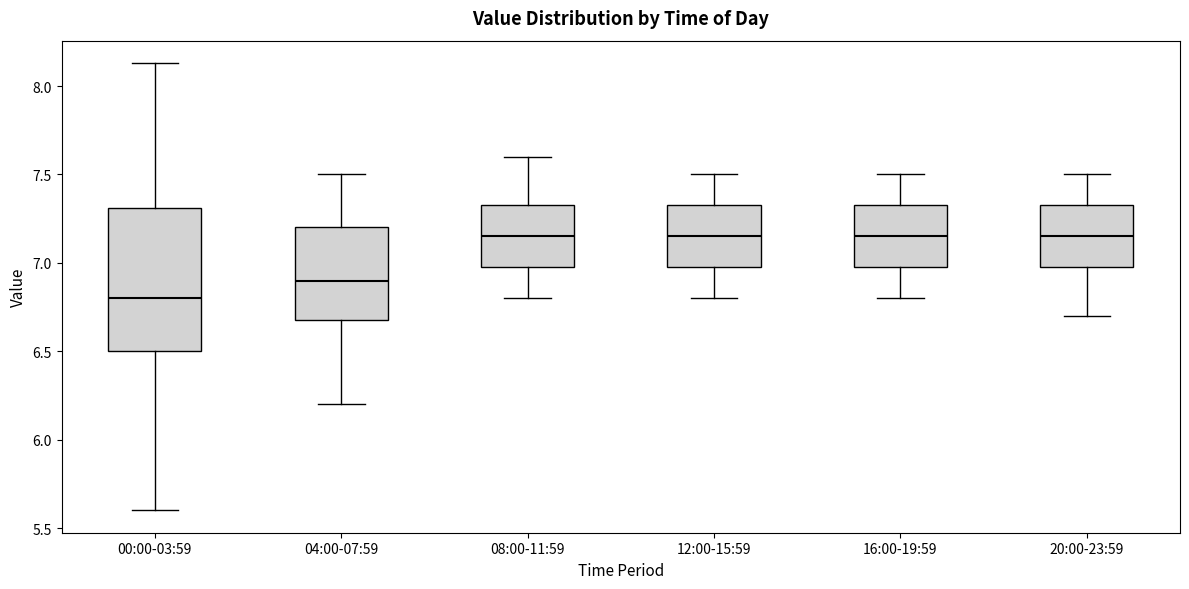

Reading left to right, transcribe this box plot: for each box, give where its median line is, the range the box spans, and where its two whiskers end, as read against the y-axis. The values are not printed on the chart, so give them approximately, as read against the axis.

00:00-03:59: median 6.80, box 6.50 to 7.30, whiskers 5.60 to 8.15
04:00-07:59: median 6.90, box 6.70 to 7.20, whiskers 6.20 to 7.50
08:00-11:59: median 7.15, box 7.00 to 7.35, whiskers 6.80 to 7.60
12:00-15:59: median 7.15, box 7.00 to 7.35, whiskers 6.80 to 7.50
16:00-19:59: median 7.15, box 7.00 to 7.35, whiskers 6.80 to 7.50
20:00-23:59: median 7.15, box 7.00 to 7.35, whiskers 6.70 to 7.50